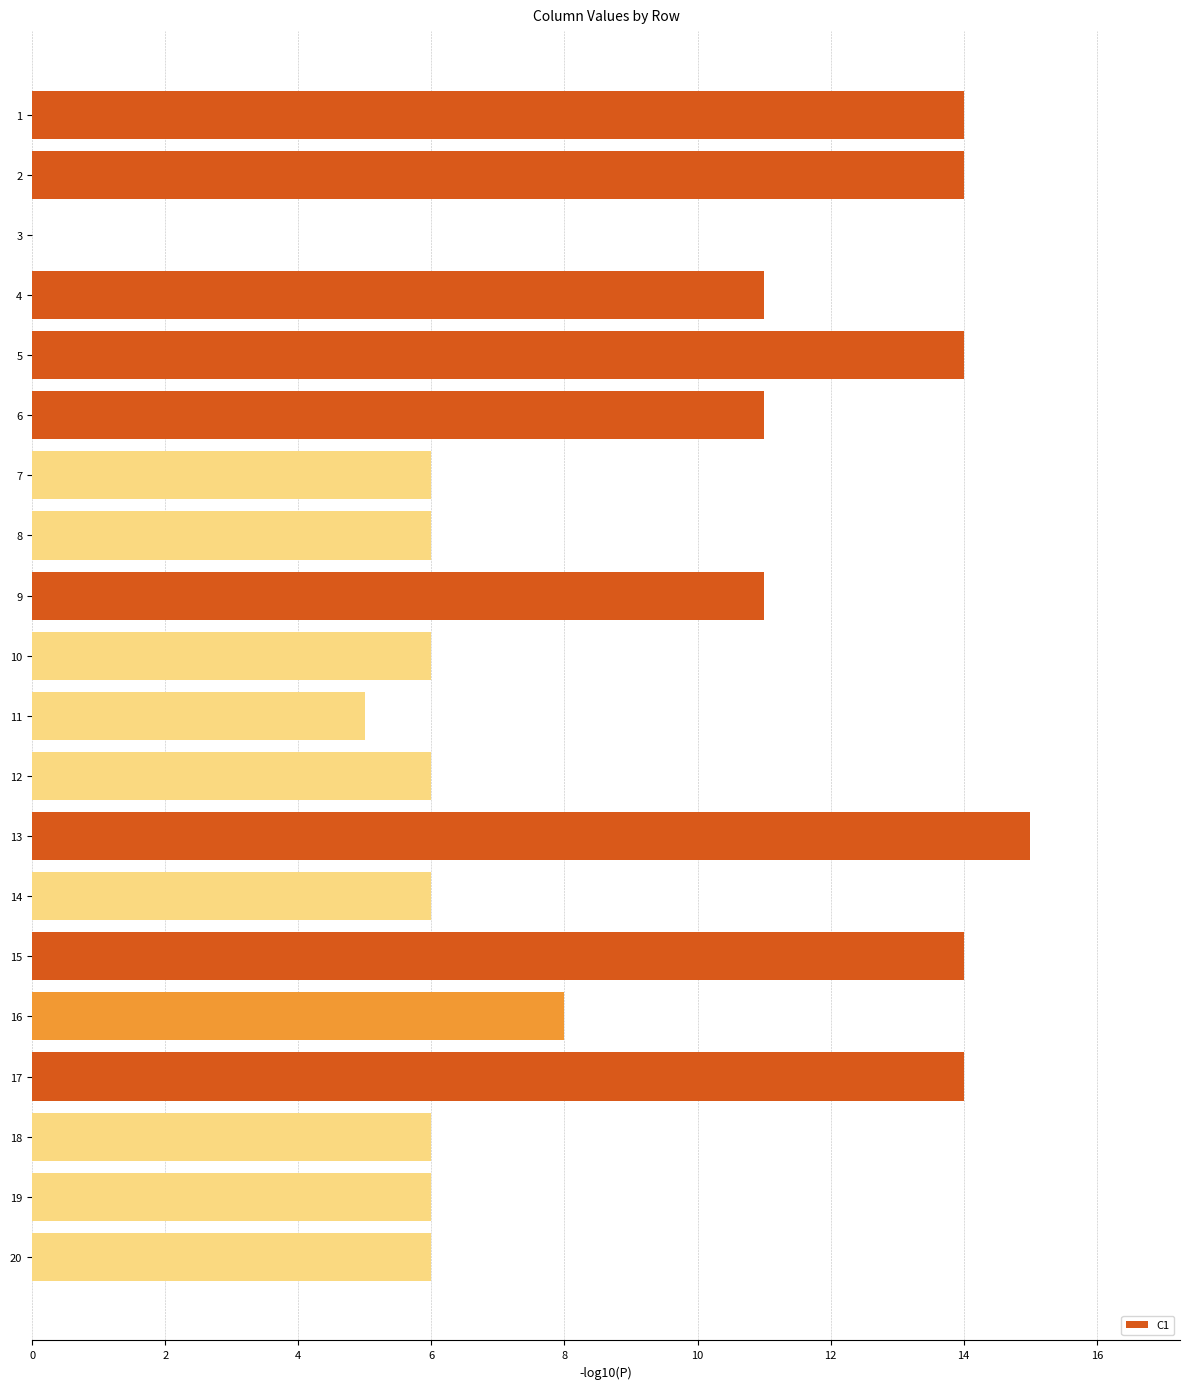

The chart shows a value of 3 at 16. True or false?

False